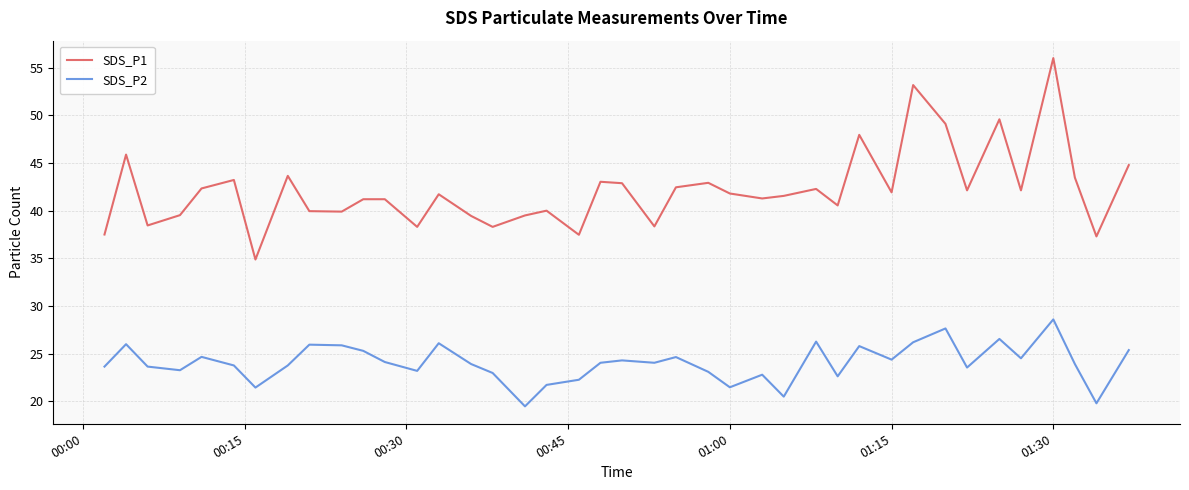

True or false: SDS_P1 and SDS_P2 intersect in this chart.

False